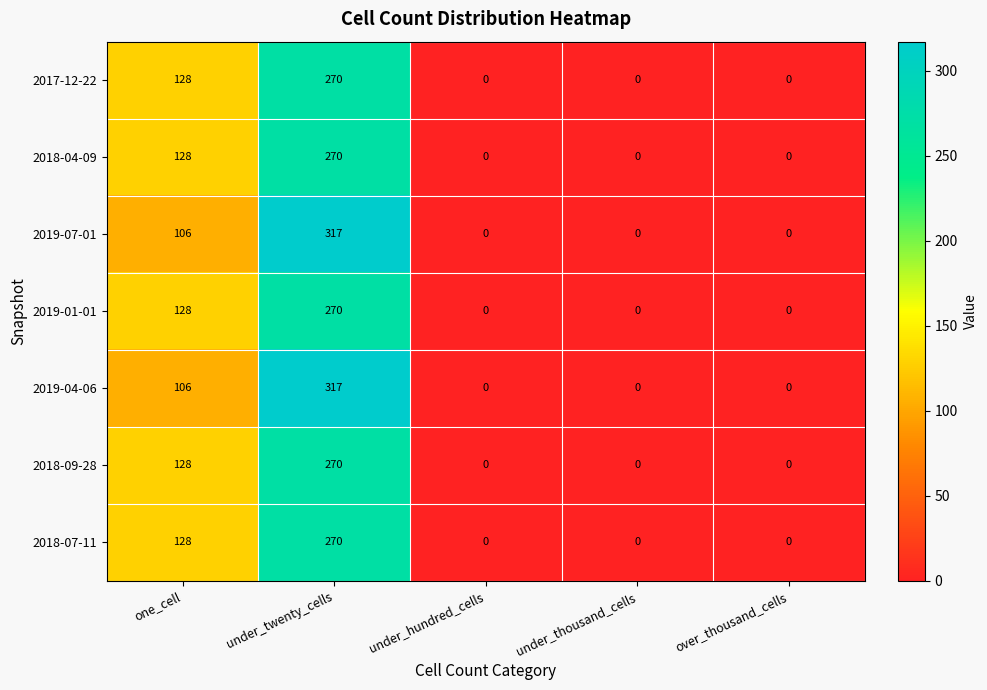

At how many categories does at least one series exceed 94?

2